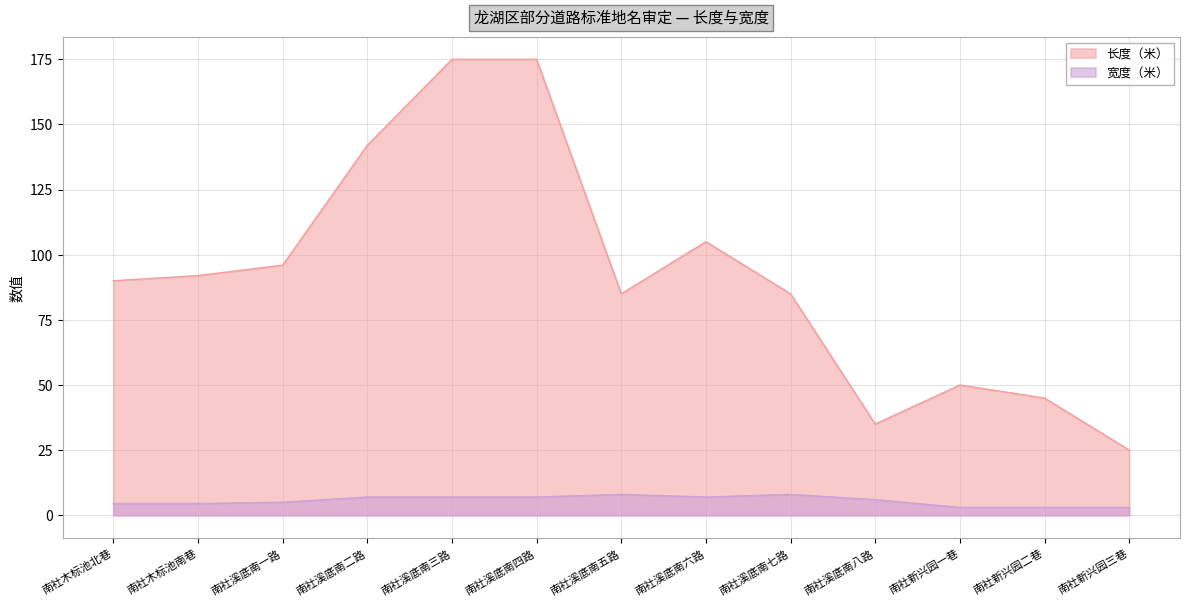

What is the average value of the 长度（米） series?

92.3